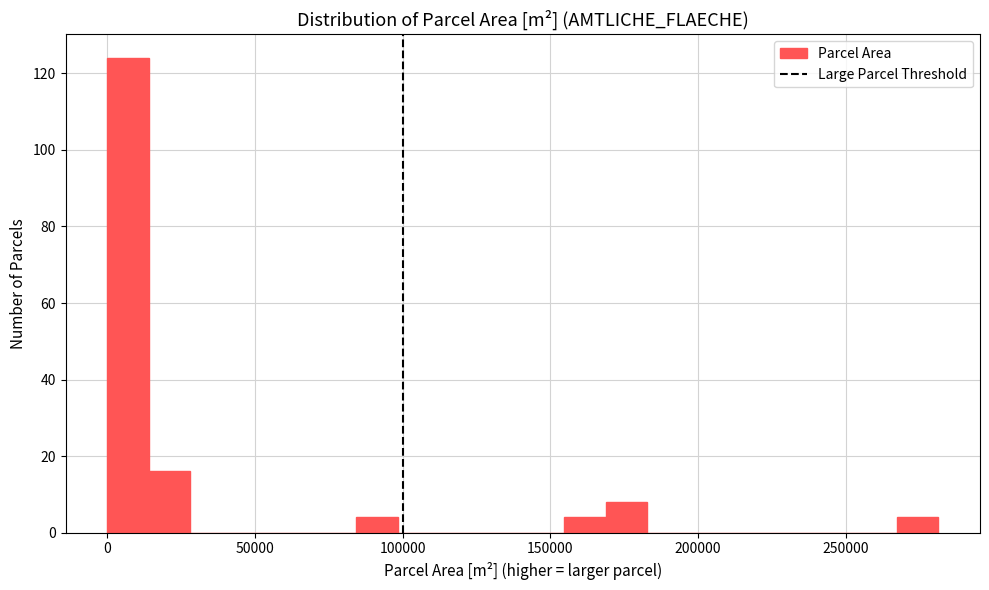

Around what value on the x-axis is the tallest bar? Give the approximate position of its centre, as read against the axis.

5000